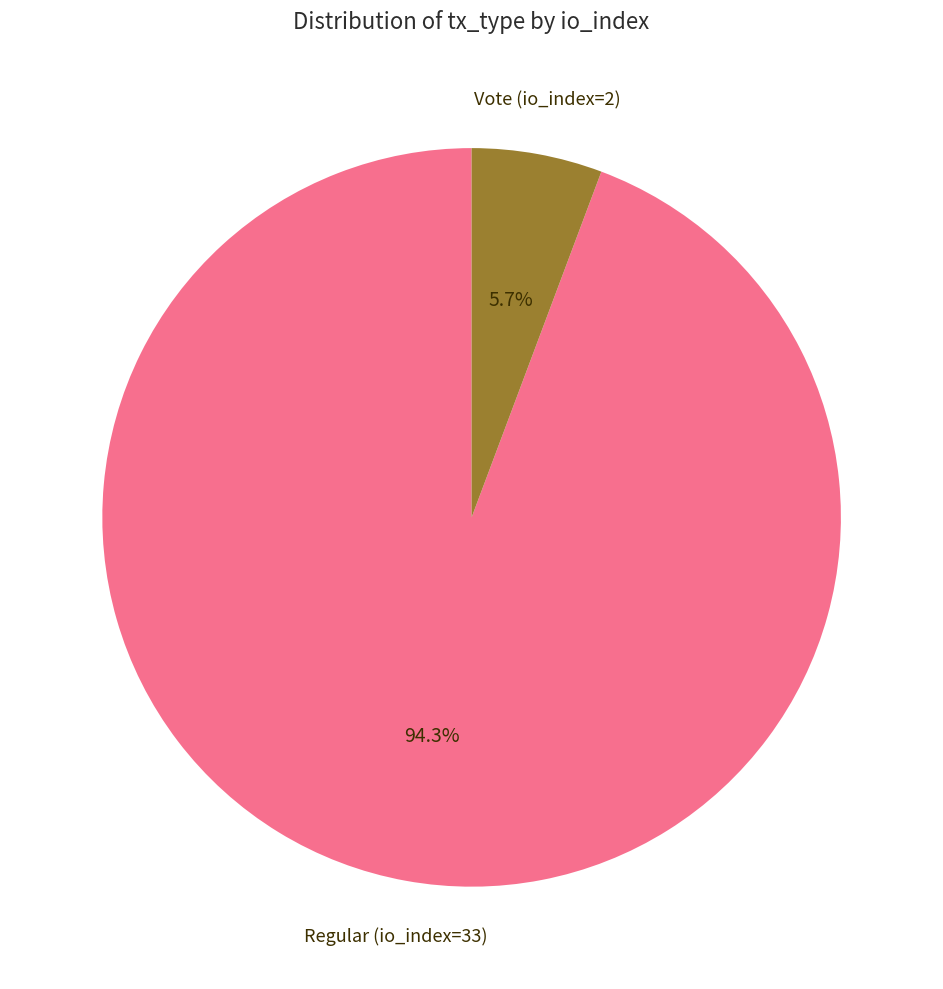

Is there a majority slice in this chart?

Yes